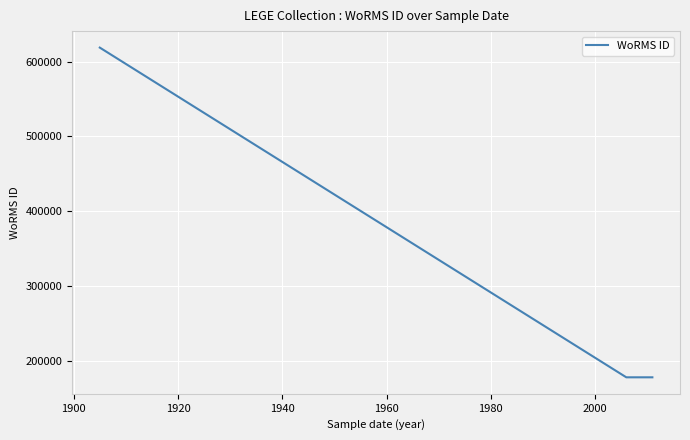

Count the values in the range 177595 to 618741.

4